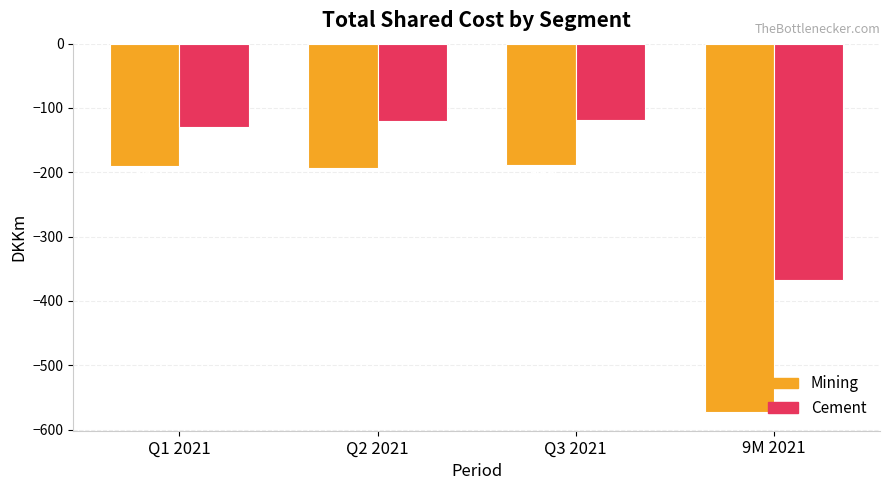

Reading left to right, list all the values displayed in this chart.

Mining: Q1 2021=-190	Q2 2021=-194	Q3 2021=-189	9M 2021=-573
Cement: Q1 2021=-130	Q2 2021=-120	Q3 2021=-118	9M 2021=-368